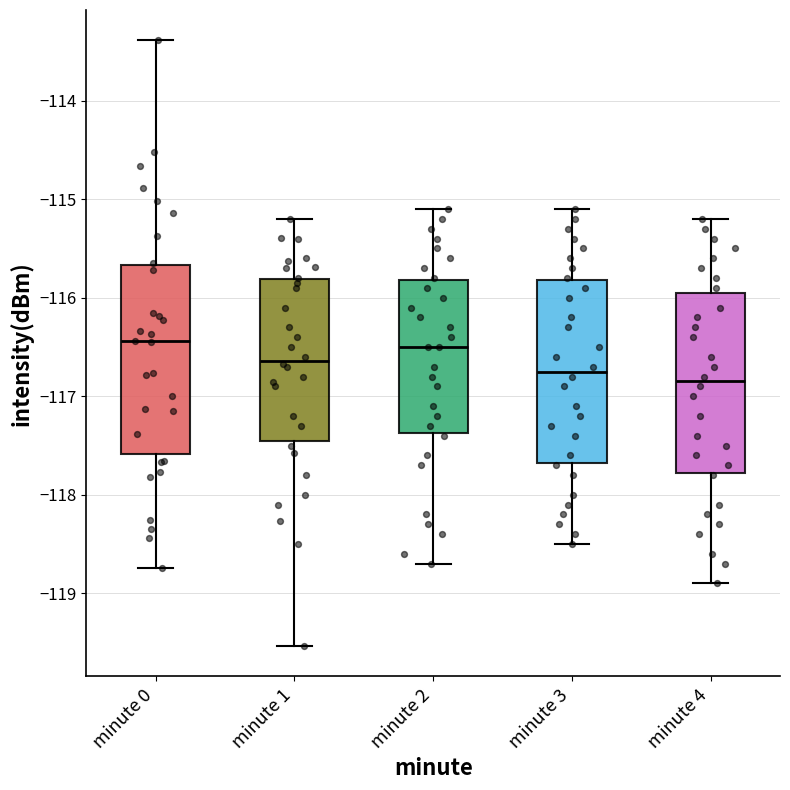

Reading left to right, transcribe this box plot: for each box, give where its median line is, the range the box spans, and where its two whiskers end, as read against the y-axis. The values are not printed on the chart, so give them approximately, as read against the axis.

minute 0: median -116.4, box -117.6 to -115.7, whiskers -118.7 to -113.4
minute 1: median -116.6, box -117.4 to -115.8, whiskers -119.5 to -115.2
minute 2: median -116.5, box -117.4 to -115.8, whiskers -118.7 to -115.1
minute 3: median -116.7, box -117.7 to -115.8, whiskers -118.5 to -115.1
minute 4: median -116.8, box -117.8 to -115.9, whiskers -118.9 to -115.2